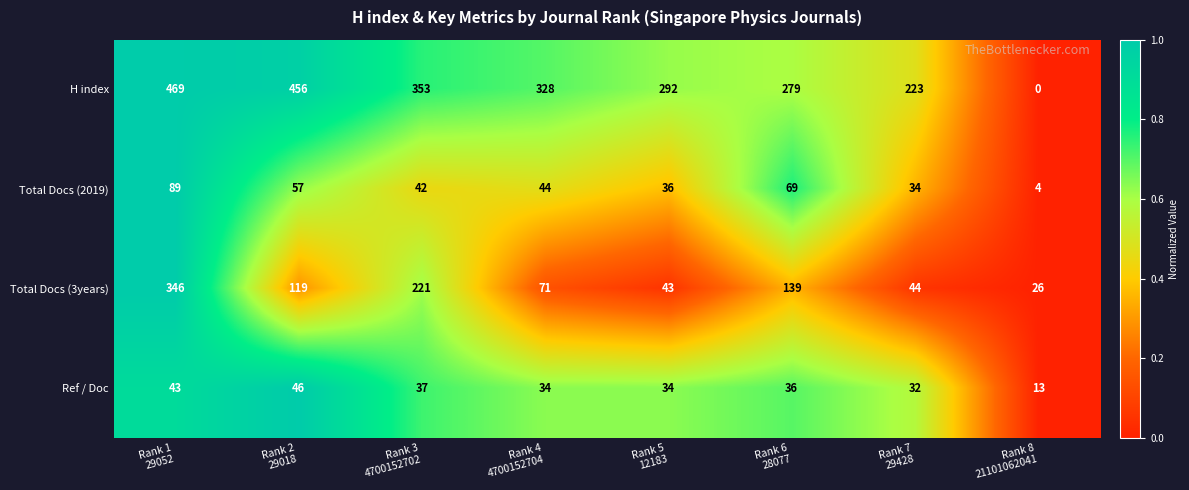

How many values in the Ref / Doc series are below 36?

4